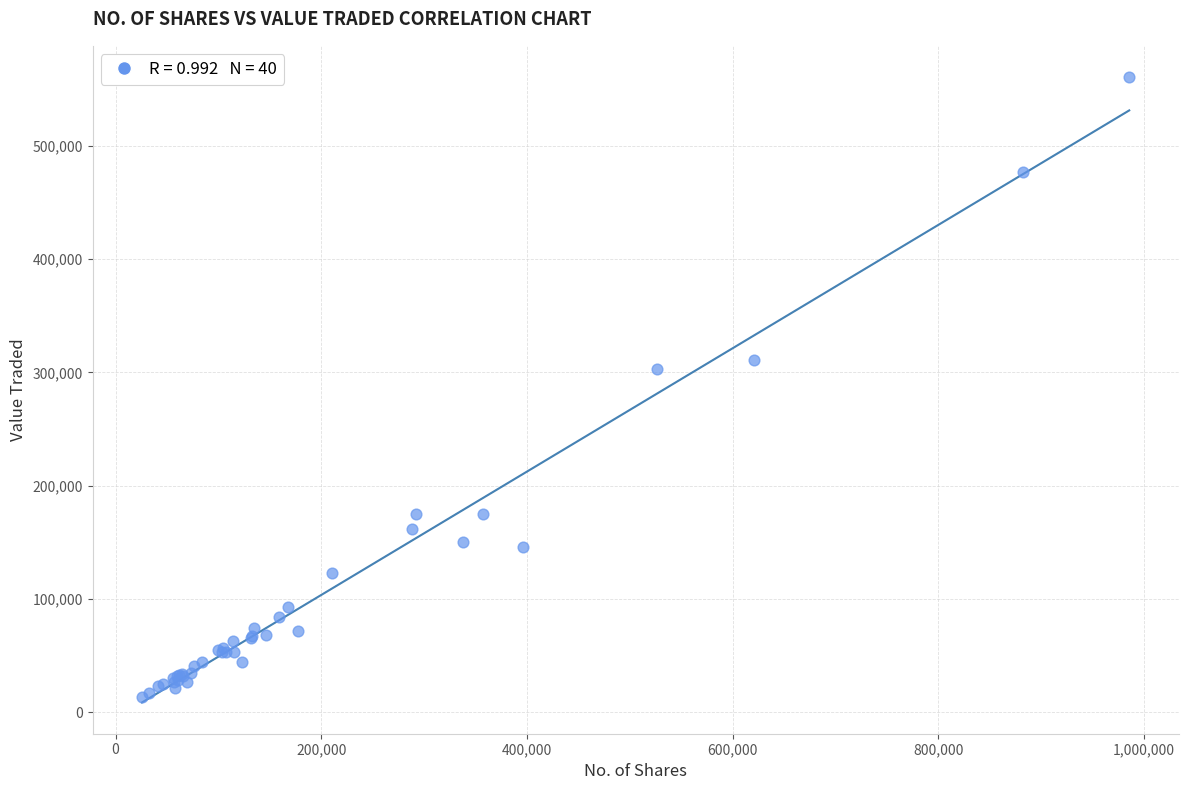

What Y value in the scatter plot is closest to 286899?

302583